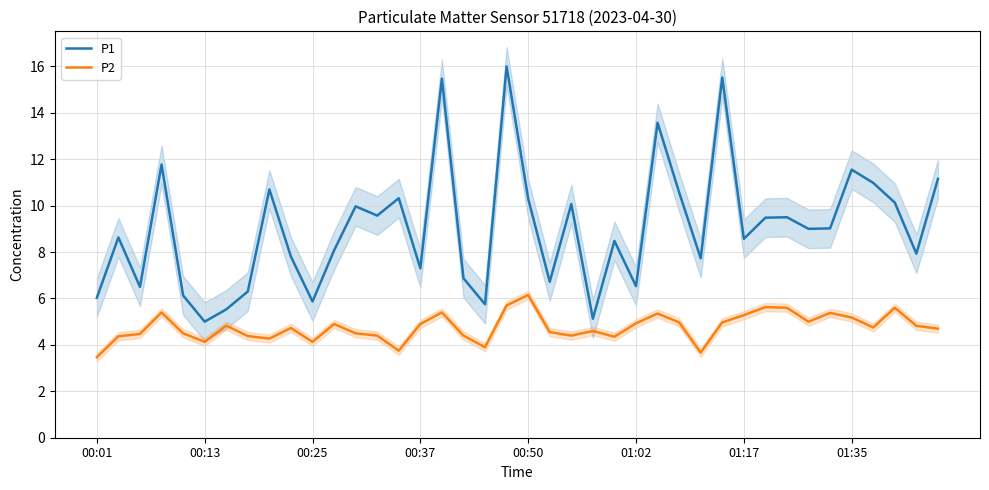

What is the total value across all series at 17?

11.3